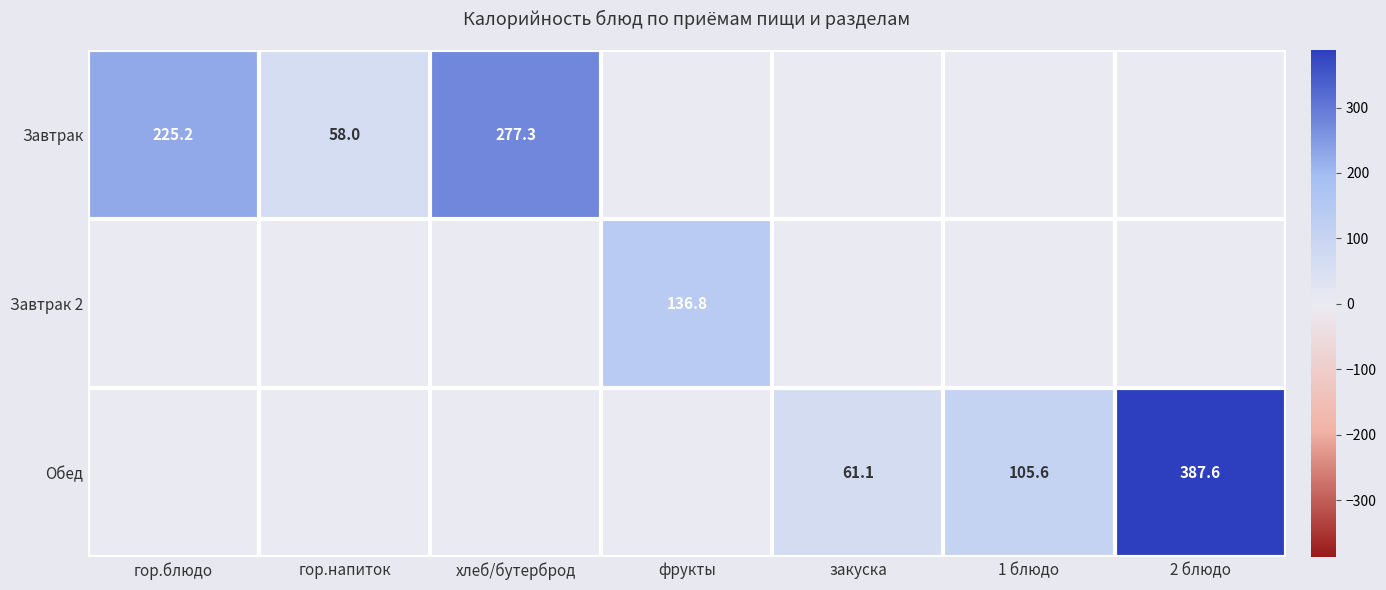

Is it true that Завтрак equals 308.5 at гор.блюдо?

False